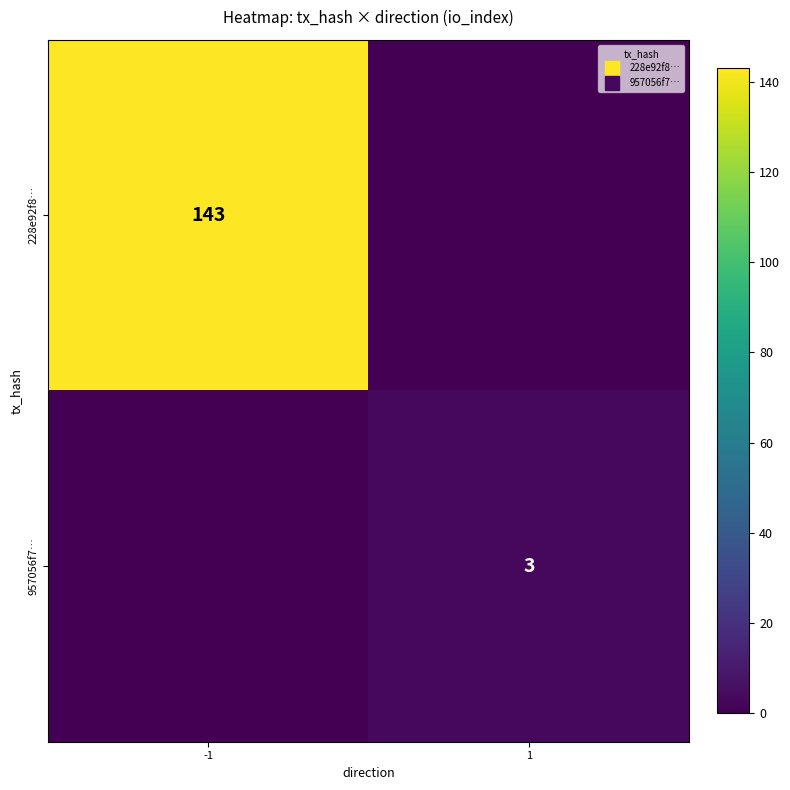

The 957056f7… series shows 1 at -1. True or false?

False